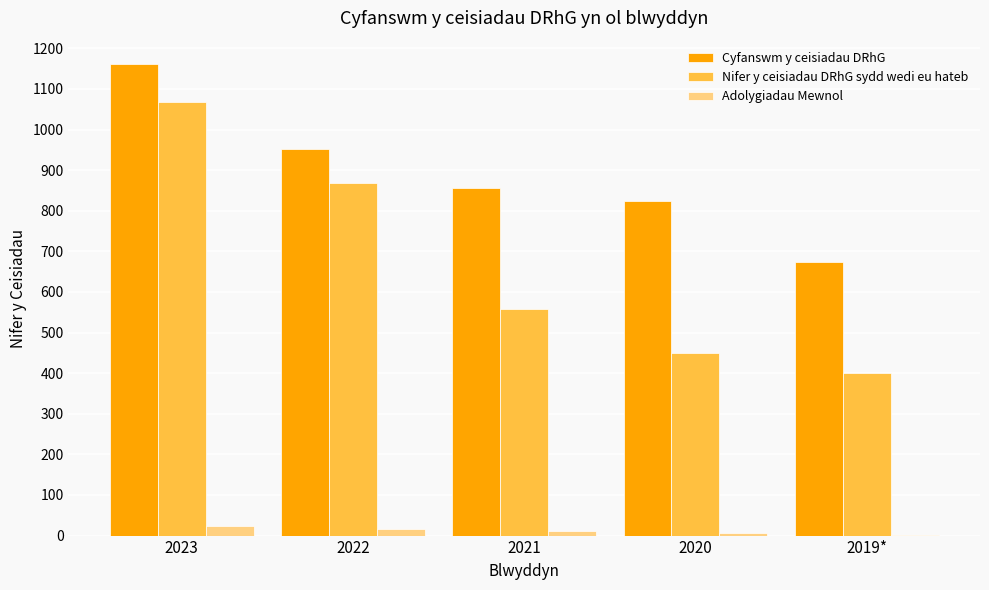

True or false: Cyfanswm y ceisiadau DRhG has a value of 951 at 2022.

True